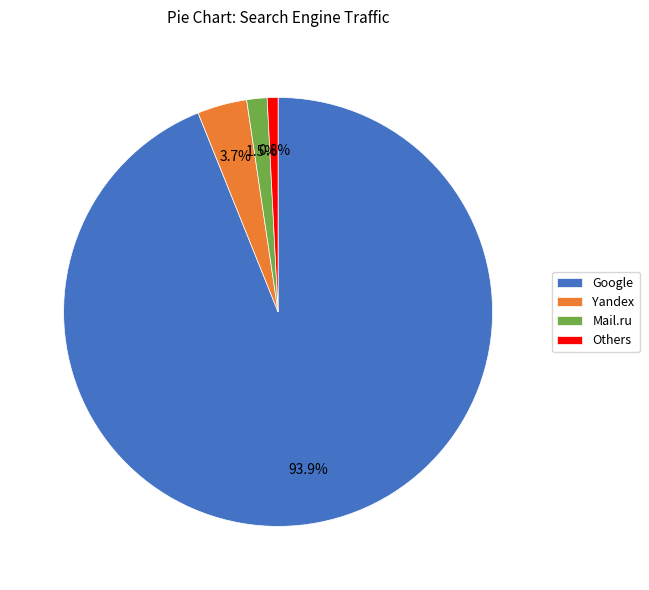

Which slice is the largest?

Google